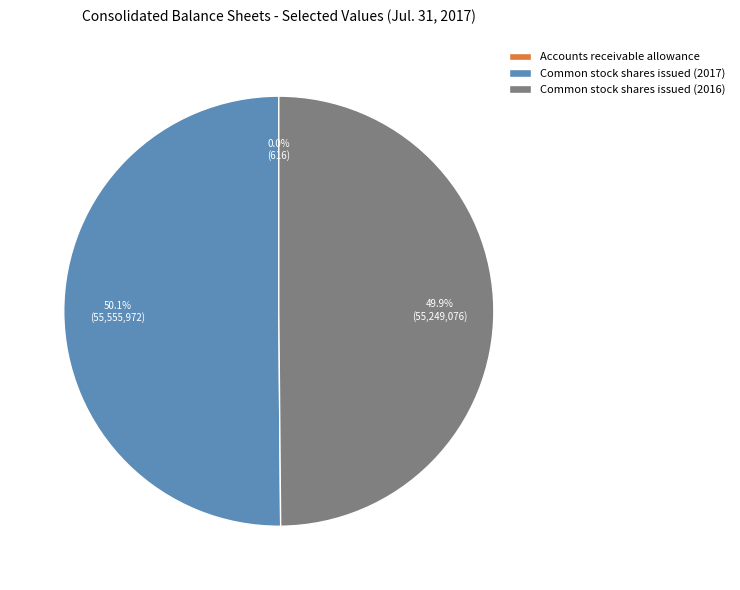

Approximately how many times larger is the value at Common stock shares issued (2017) compared to Common stock shares issued (2016)?

1.0